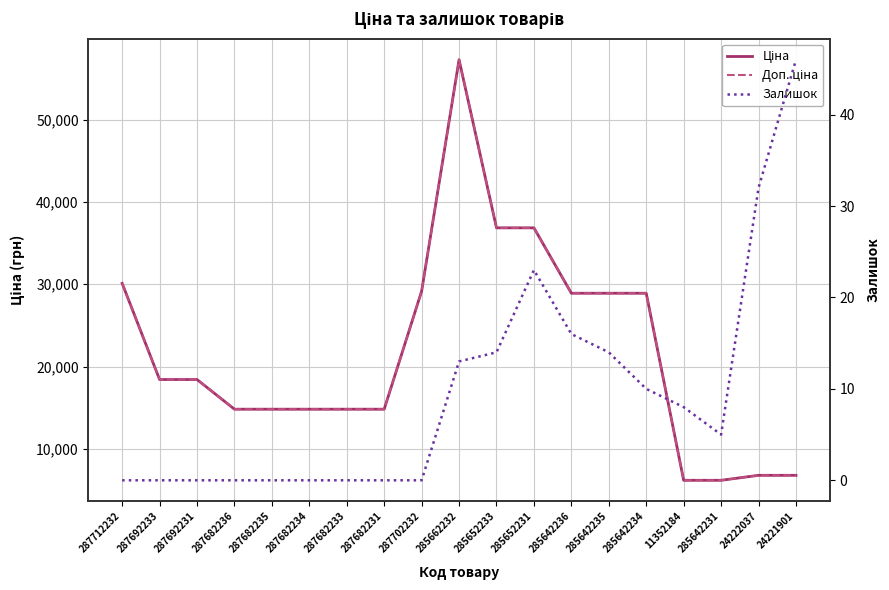

What position from the right is 285642231?

3